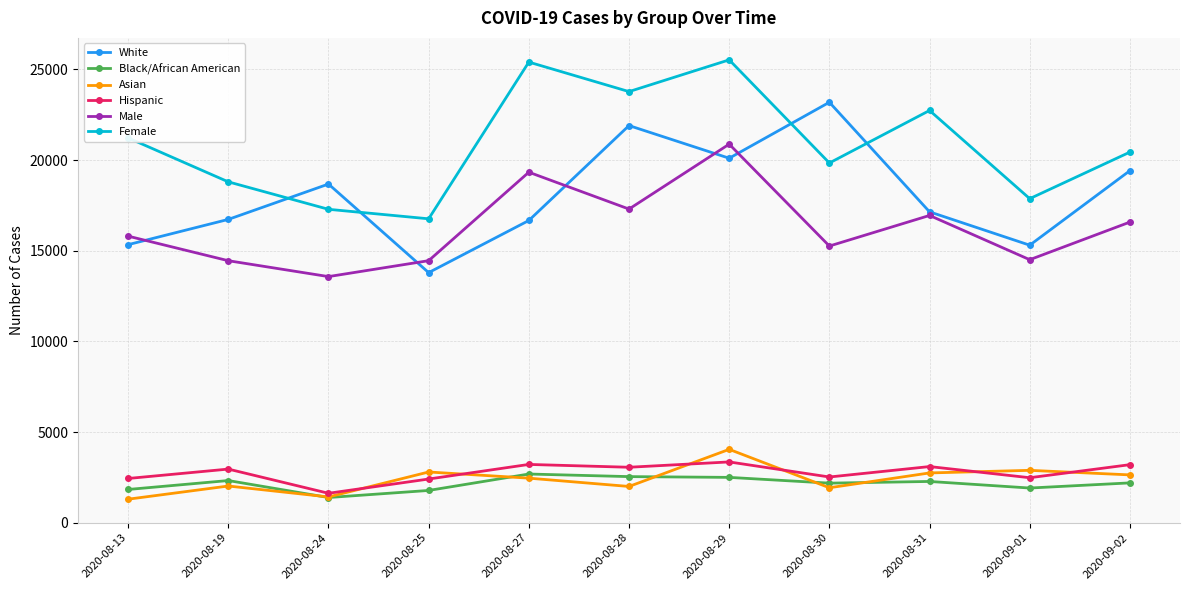

Is it true that Asian equals 2329 at 2020-08-29?

False